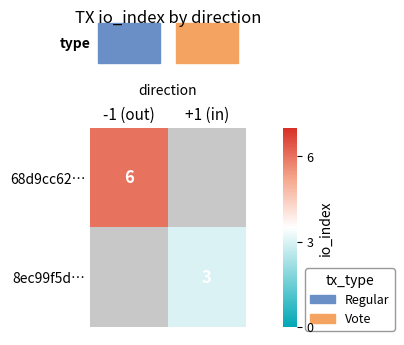

The value of 8ec99f5d… at +1 (in) is 4. True or false?

False